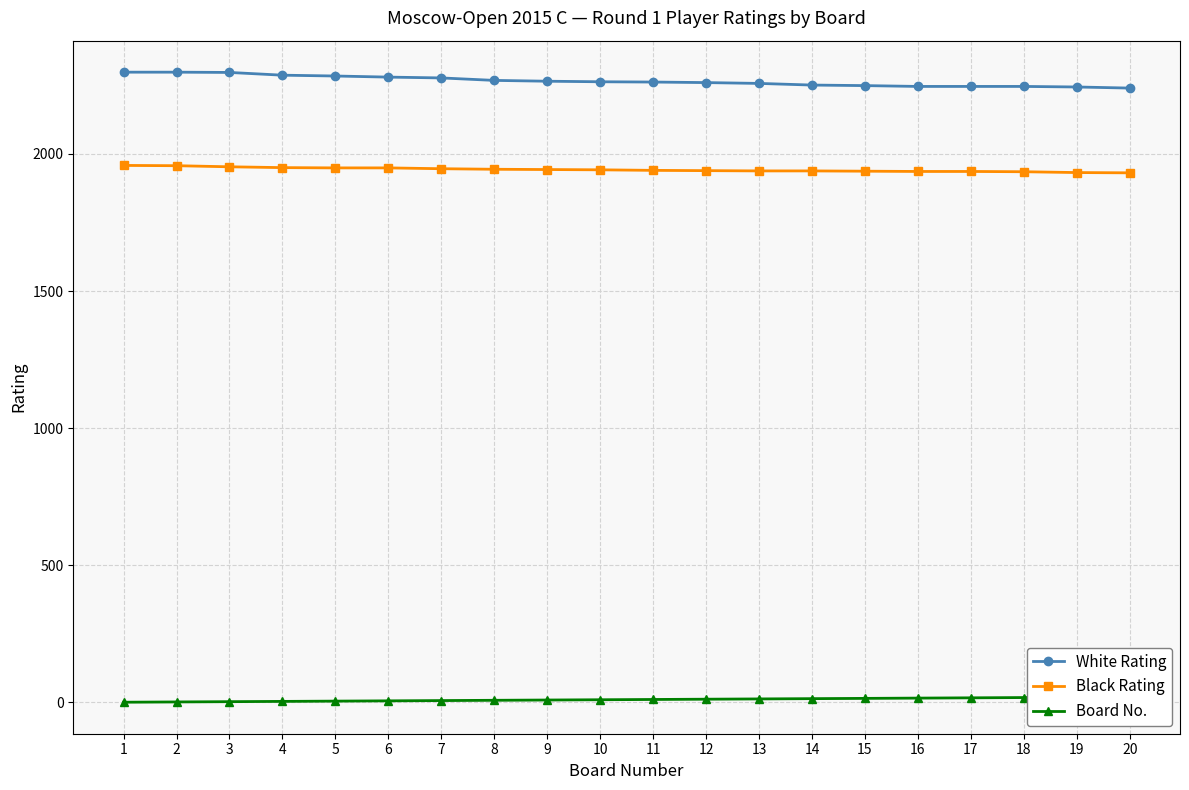

Is it true that Black Rating equals 3050 at 8?

False